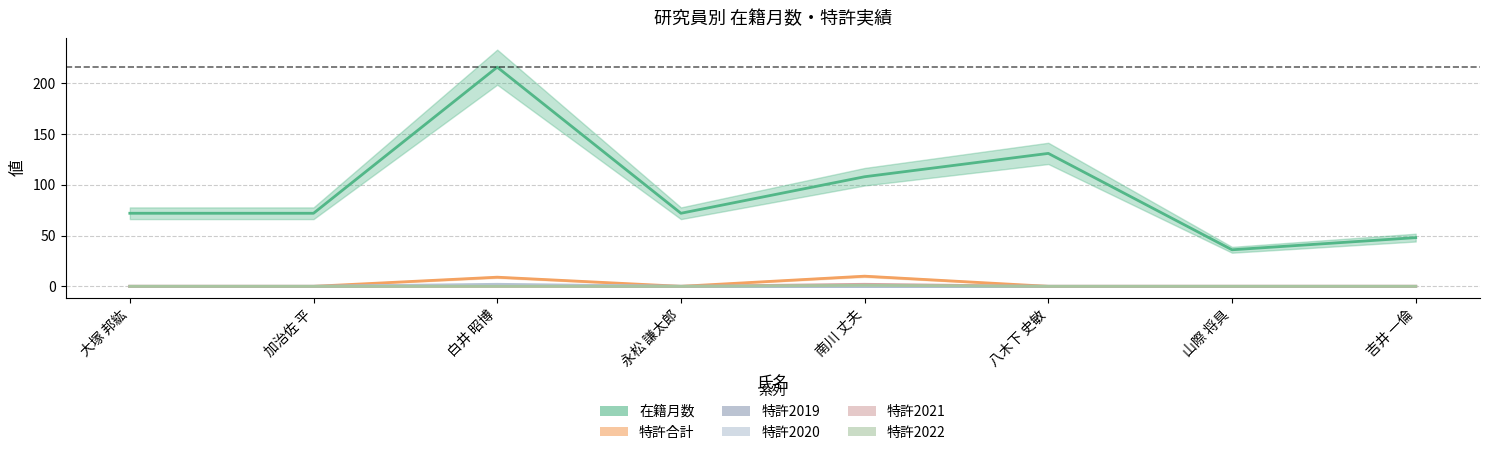

Rank the series by their maximum value, from highest to lowest.

在籍月数, 特許合計, 特許2020, 特許2021, 特許2019, 特許2022